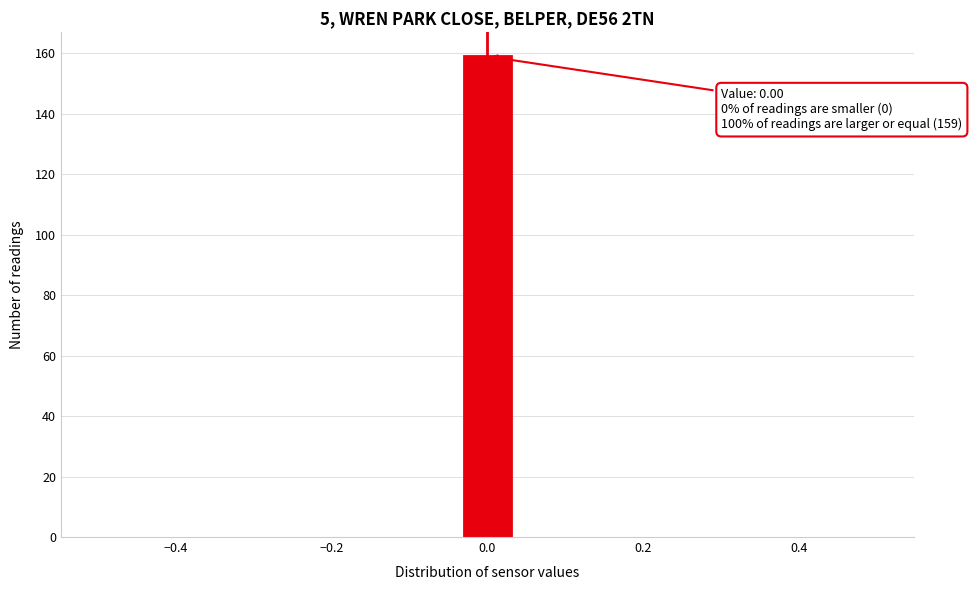

Around what value on the x-axis is the tallest bar? Give the approximate position of its centre, as read against the axis.

0.00